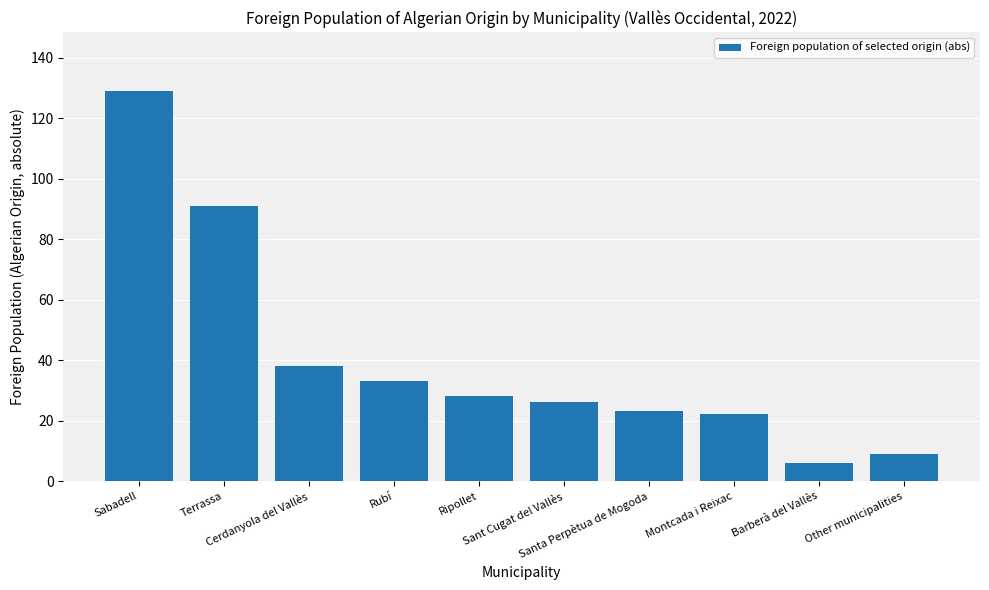

Between Ripollet and Sabadell, which is larger?

Sabadell